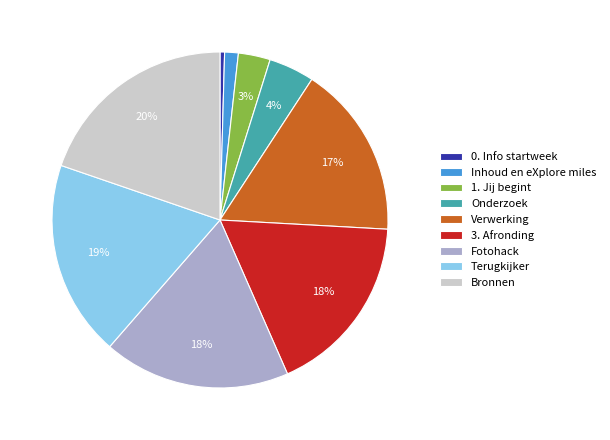

Which category has the biggest portion of the pie?

Bronnen